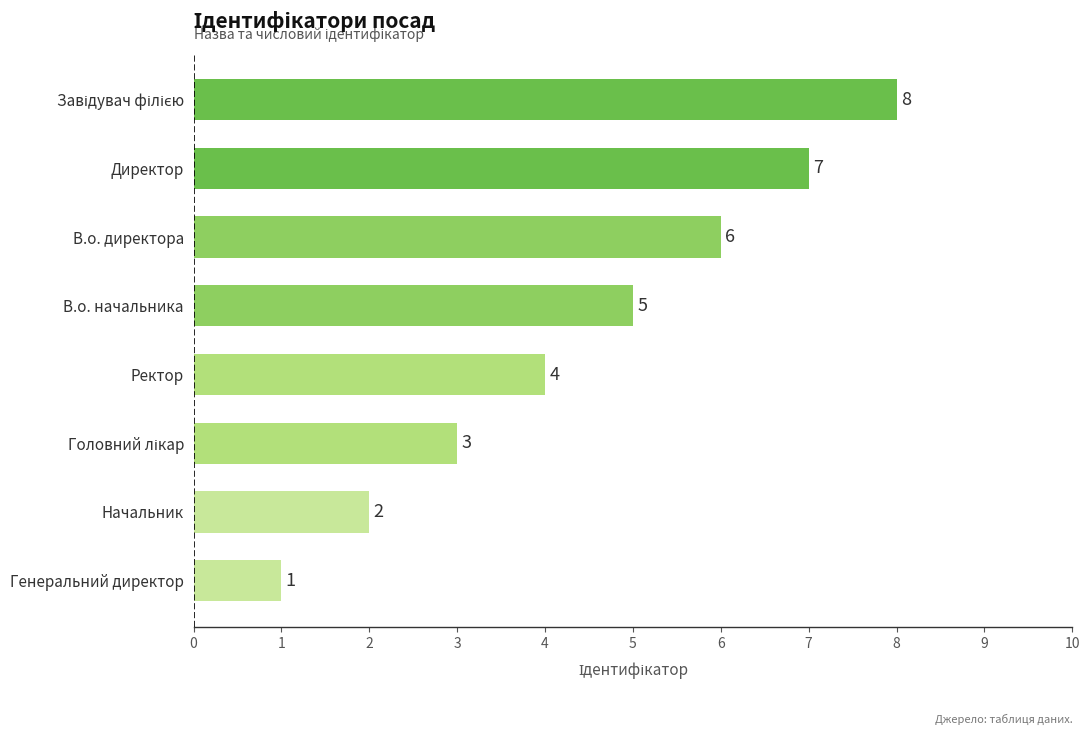

What is the approximate value at Директор?

7